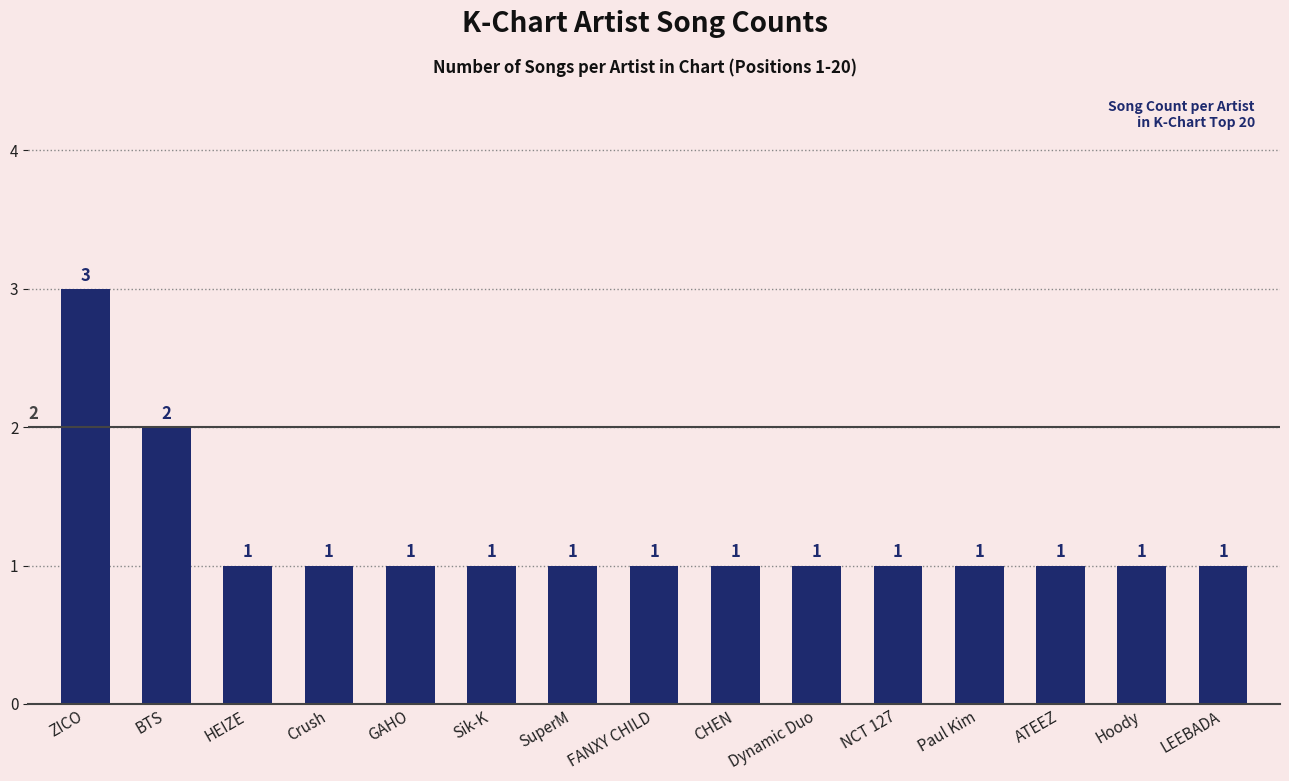

What is the label of the 6th bar from the left?

Sik-K